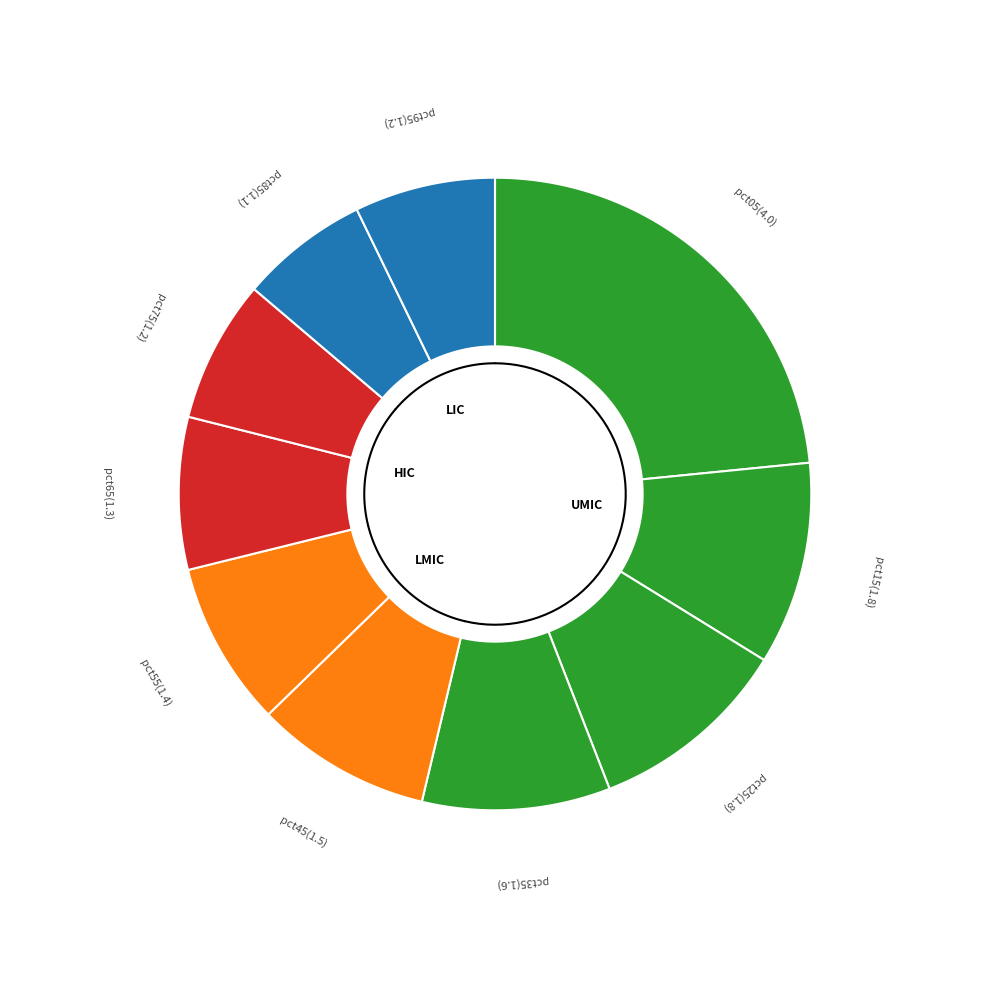

Approximately how many times larger is the value at pct05 compared to pct45?

2.6